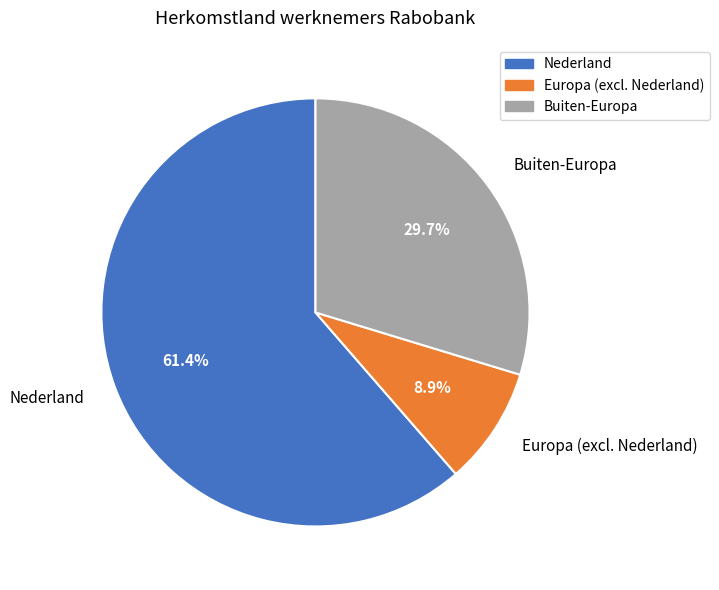

Count the number of slices in the pie.

3